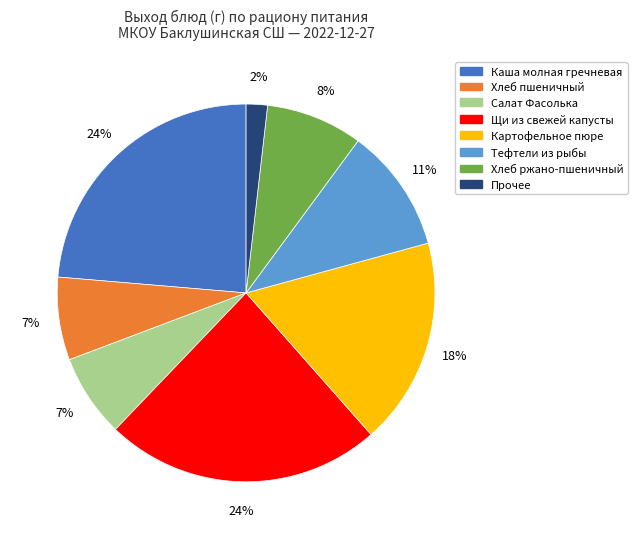

To the nearest percent, what is the average slice percentage?

12%